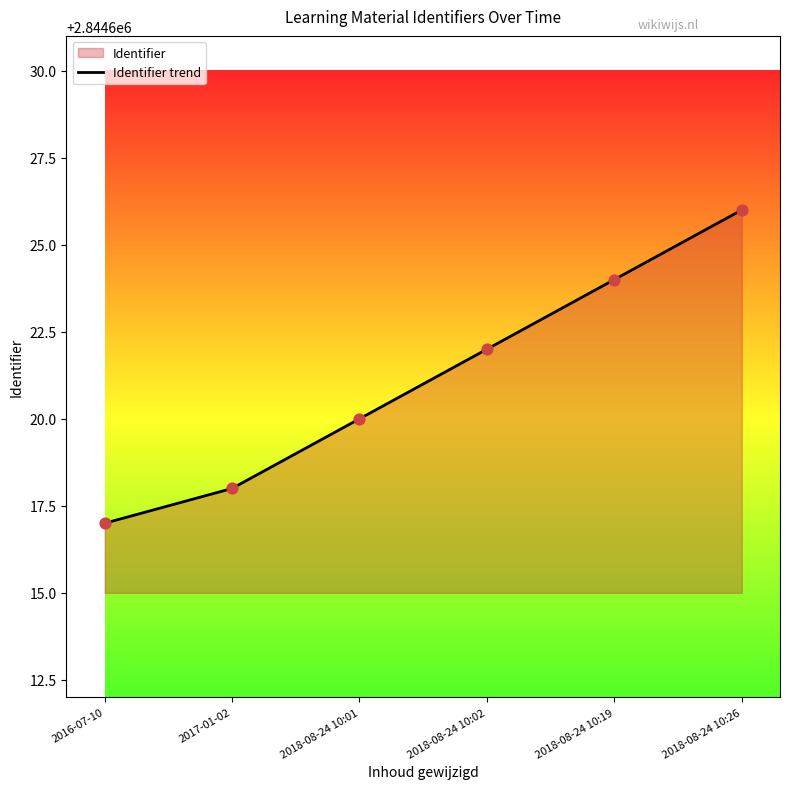

Between 2018-08-24 10:01 and 2018-08-24 10:19, which is larger?

2018-08-24 10:19